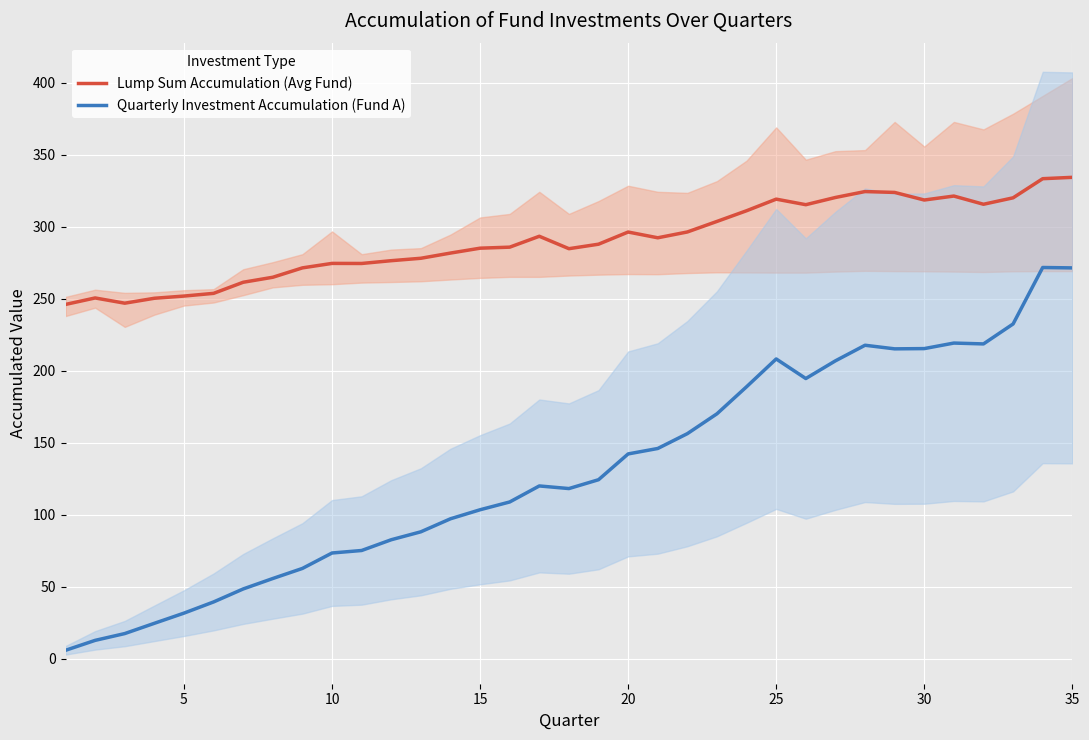

Does the chart display data point markers on the line(s)?

No